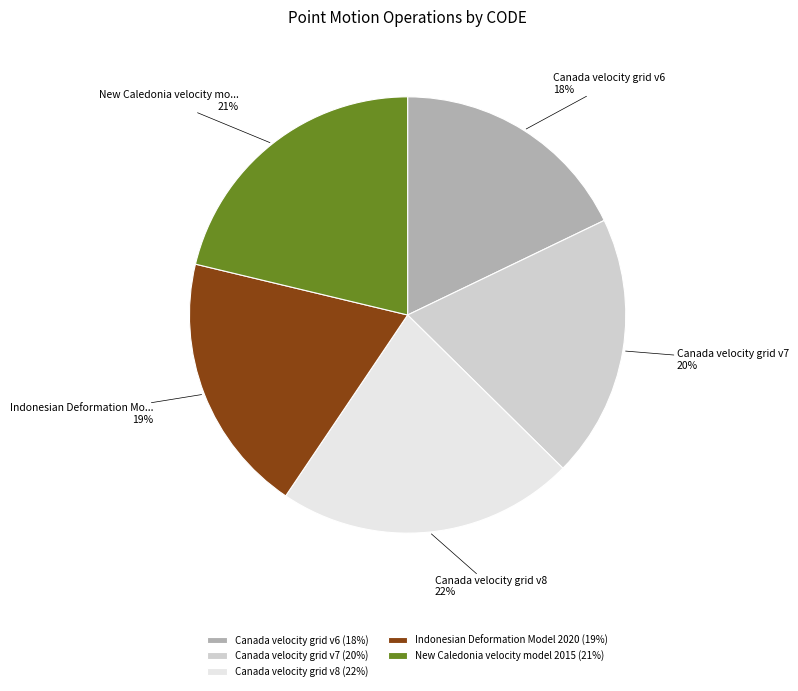

What is the smallest slice in the pie chart?

Canada velocity grid v6